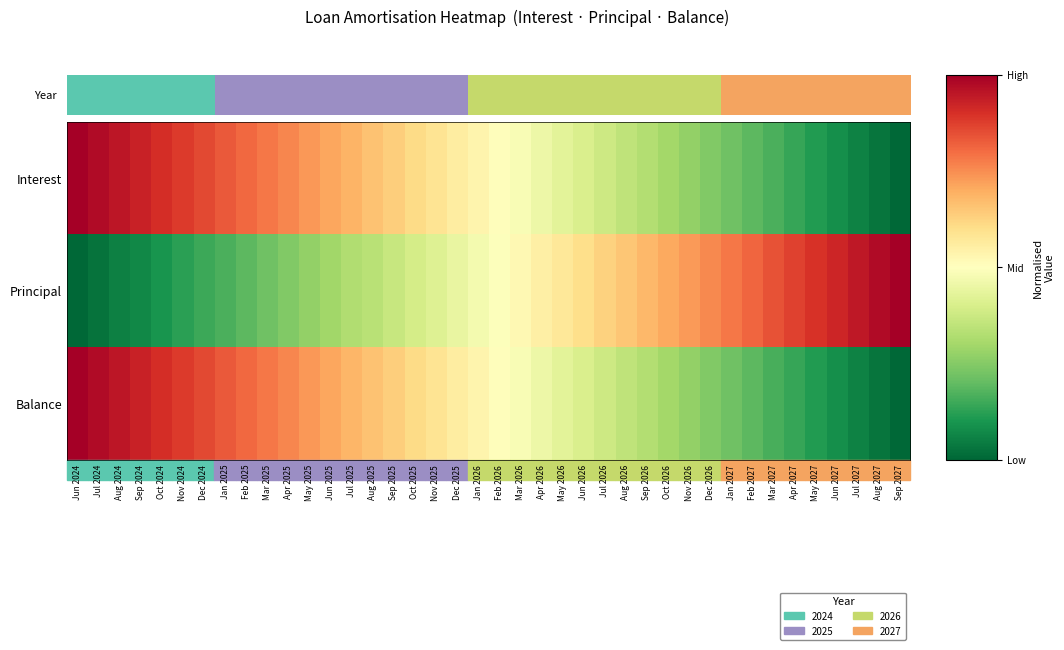

List the series in order of their peak value, highest first.

Interest, Principal, Balance